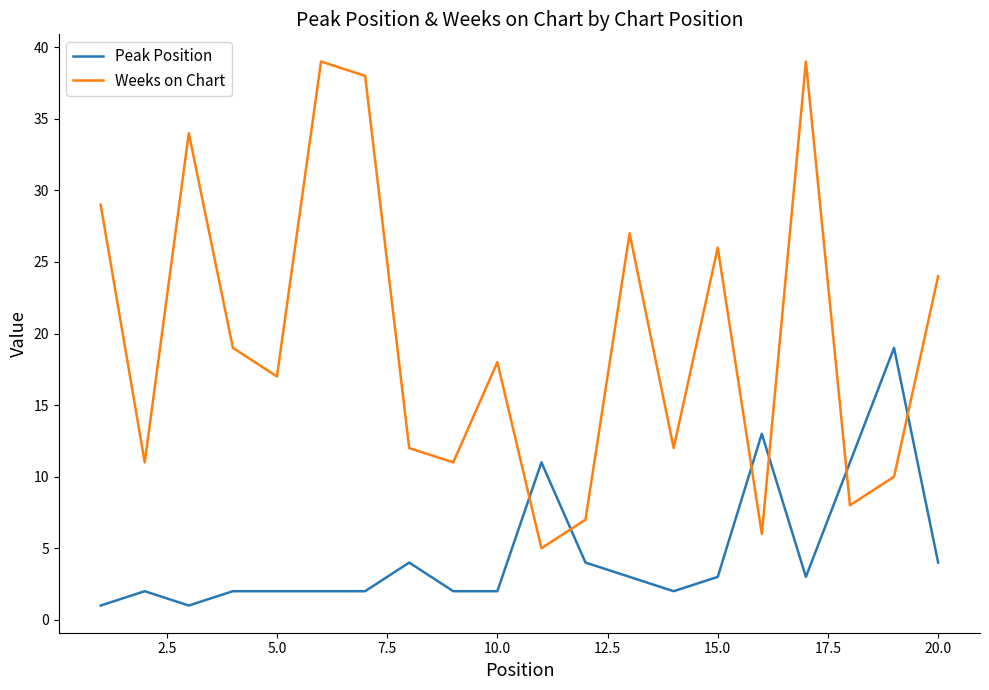

What are all the series names shown in the legend?

Peak Position, Weeks on Chart